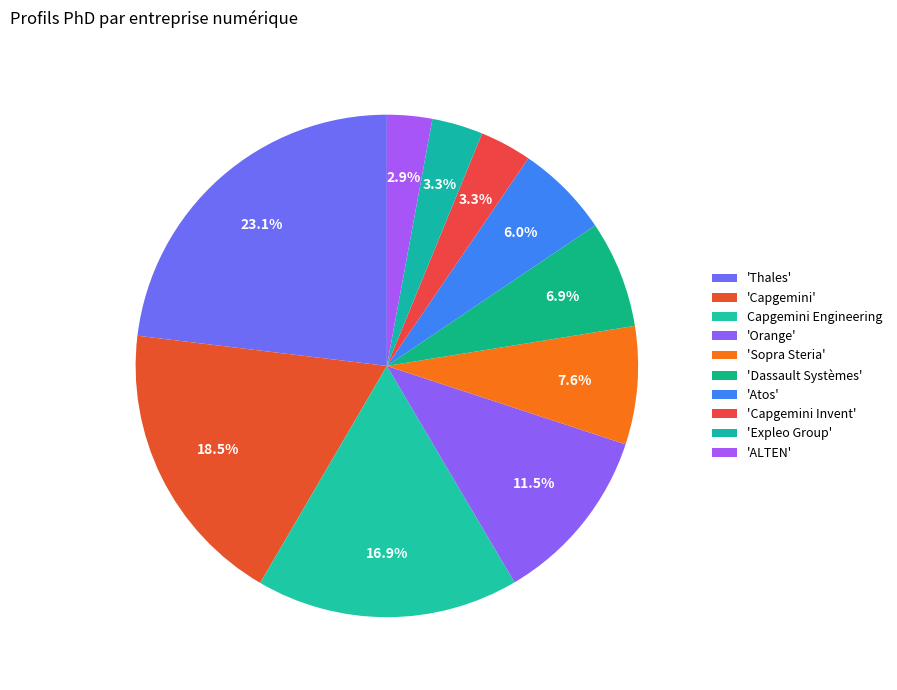

Rank the categories by value from lowest to highest.

ALTEN, Expleo Group, Capgemini Invent, Atos, Dassault Systèmes, Sopra Steria, Orange, Capgemini Engineering, Capgemini, Thales